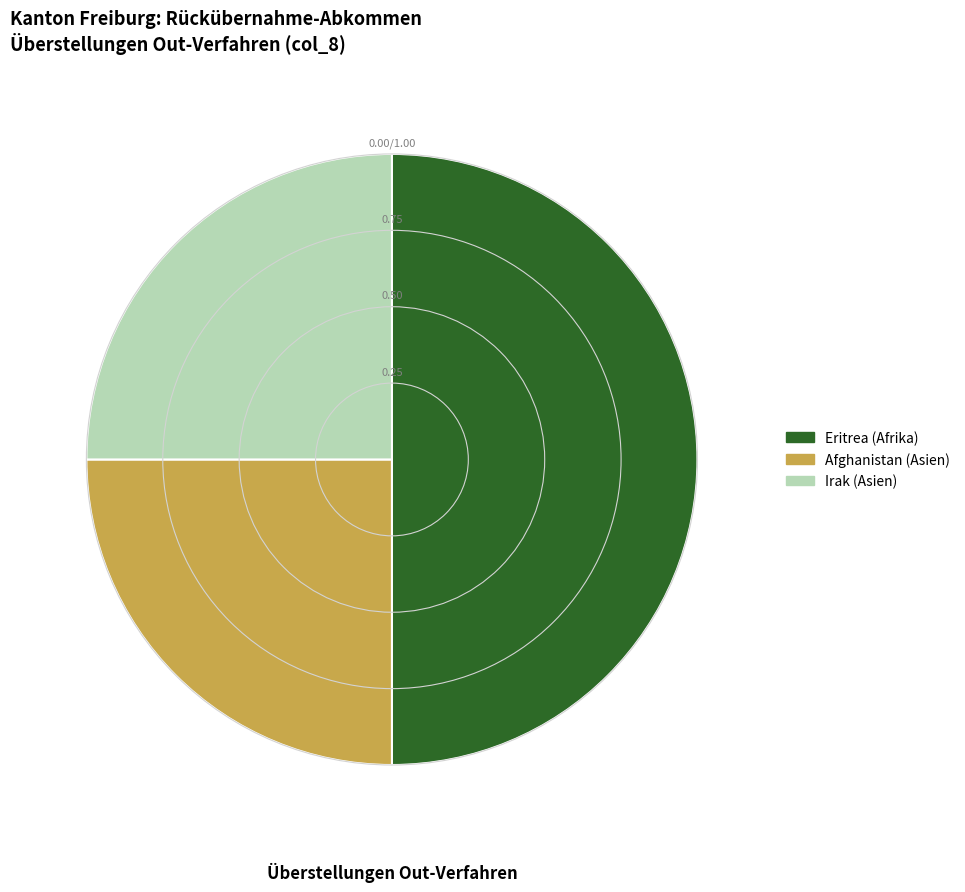

Between Eritrea (Afrika) and Afghanistan (Asien), which is larger?

Eritrea (Afrika)